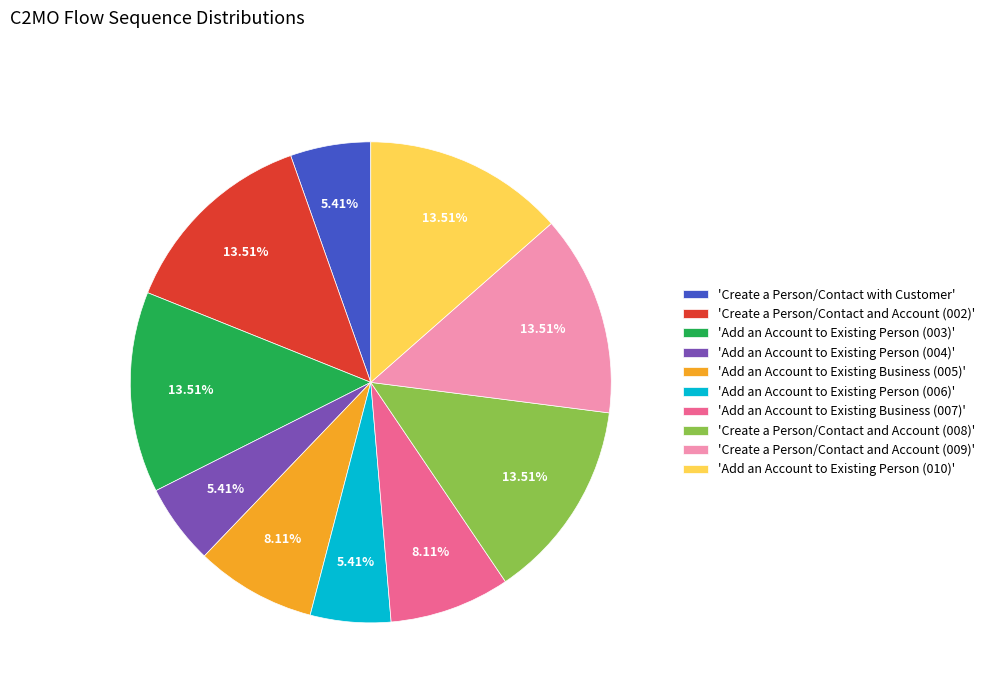

Does 'Add an Account to Existing Business (005)' account for over 50% of the chart?

No